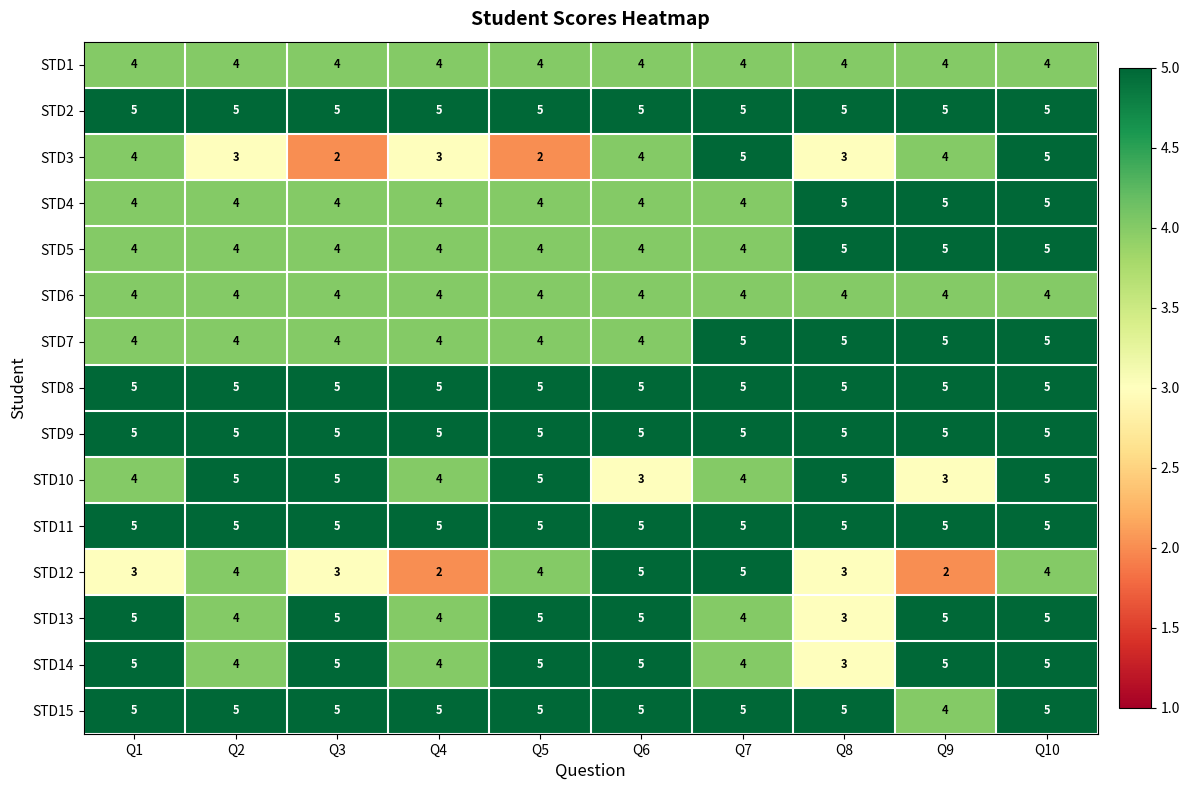

What is the maximum value shown in the chart?

5